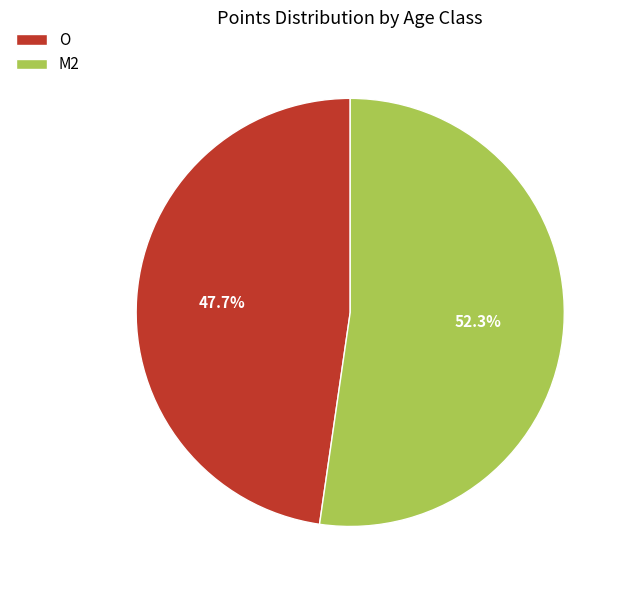

To the nearest percent, what is the combined percentage of M2 and O?

100%